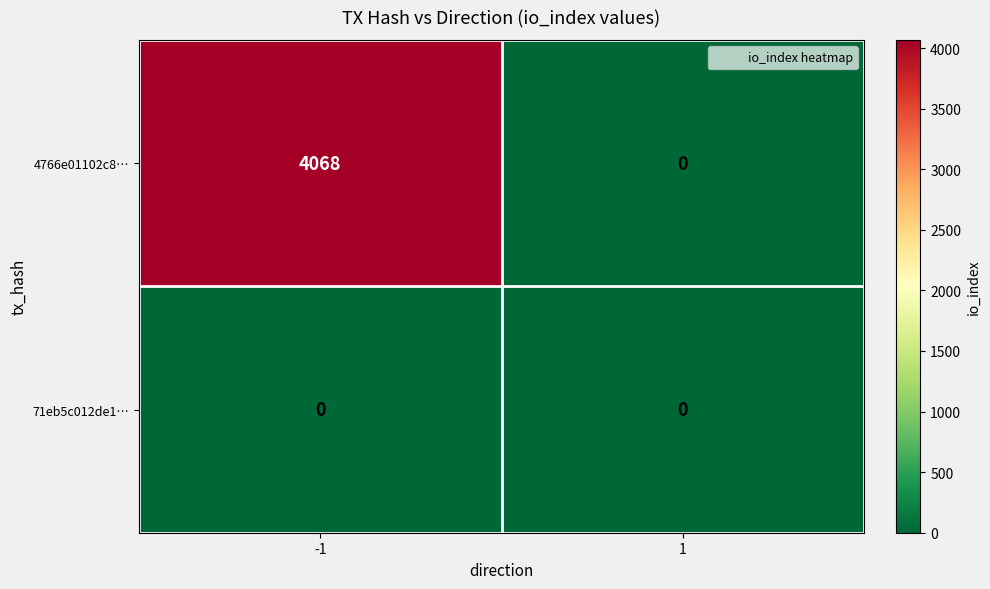

Reading left to right, transcribe all the data shown in this chart.

4766e01102c8…: -1=4068	1=0
71eb5c012de1…: -1=0	1=0